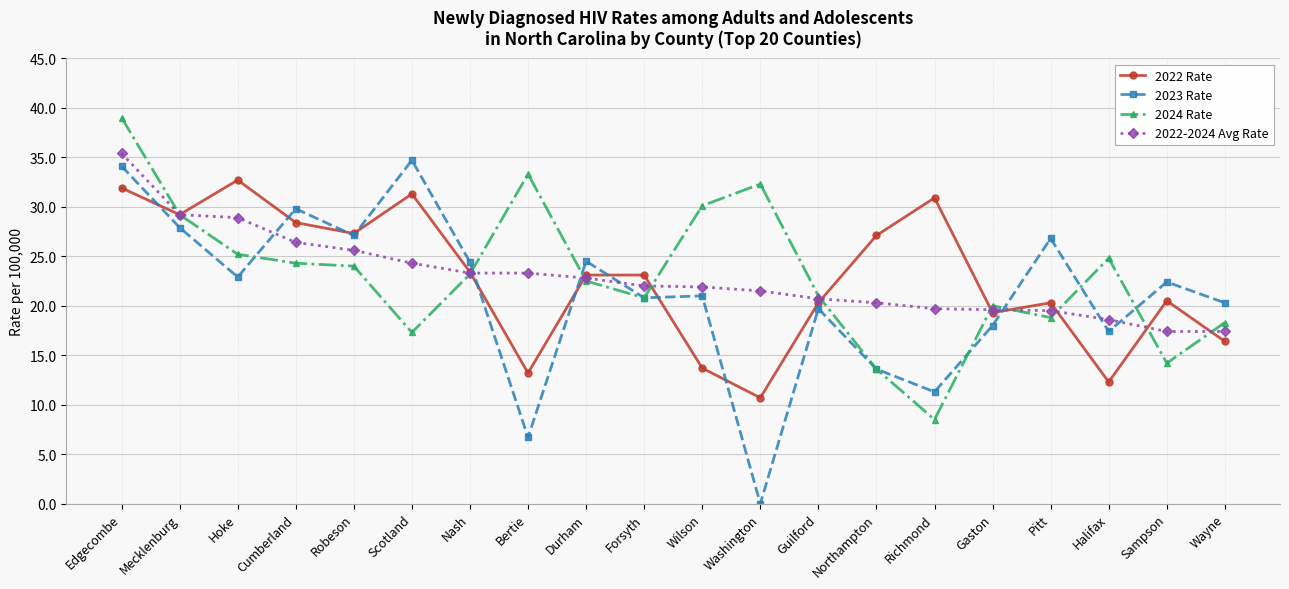

At which category does 2022 Rate reach its first local valley?

Mecklenburg